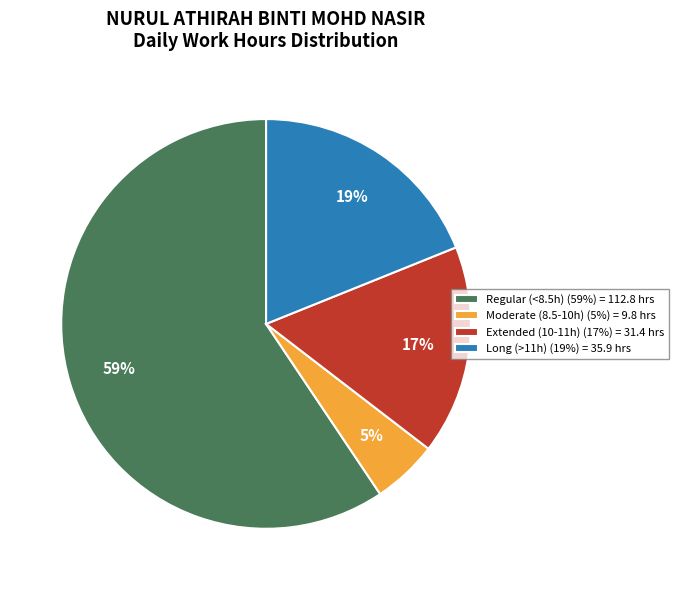

Is Long (>11h) (19%) = 35.9 hrs the majority of the pie?

No